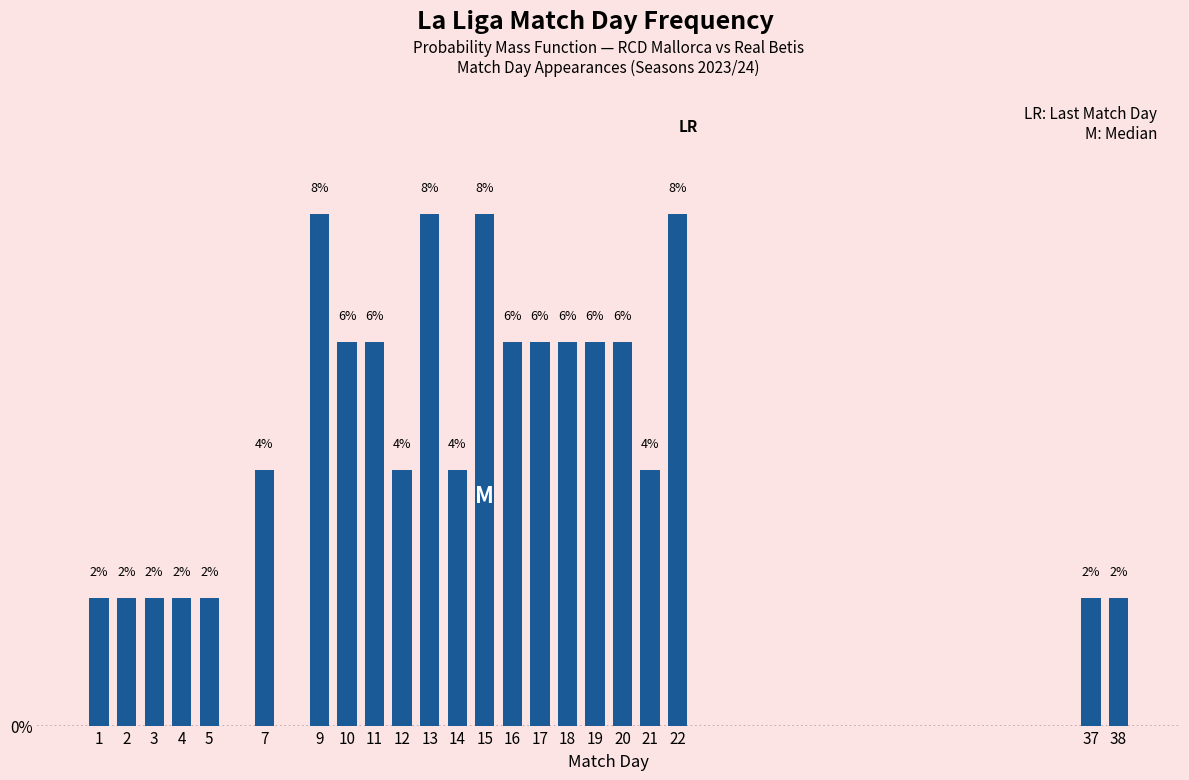

How many bars are there in total?

22